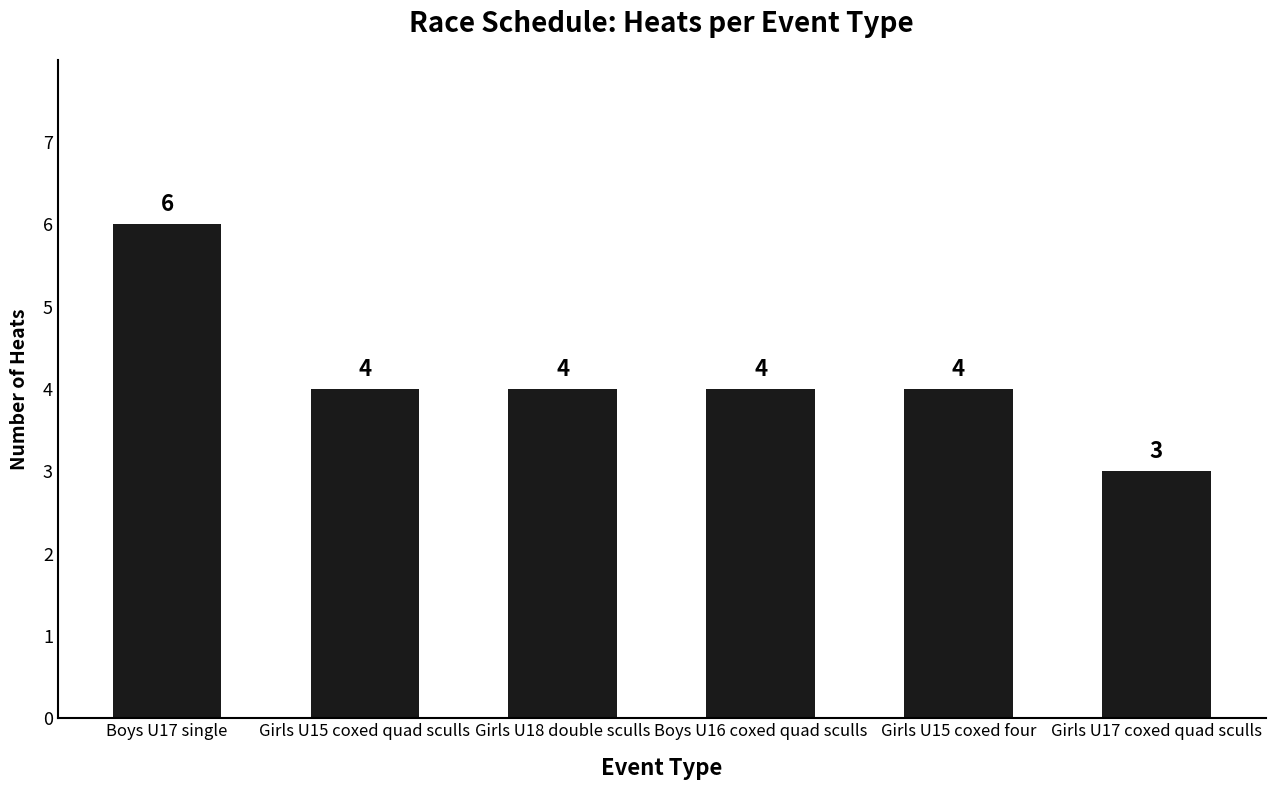

Where does the data first go above 4?

Boys U17 single